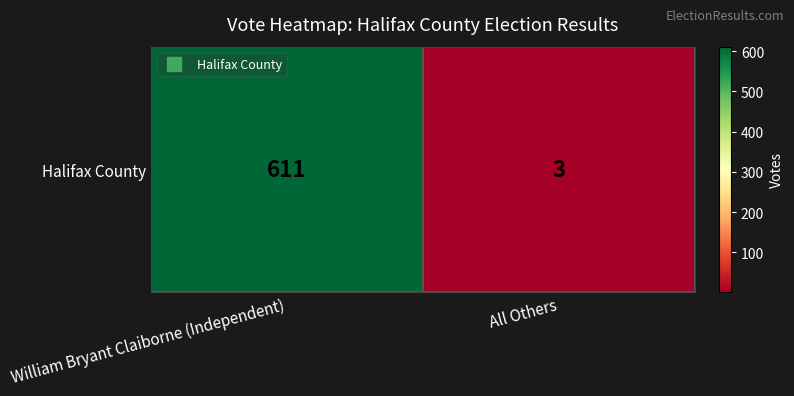

The value at William Bryant Claiborne (Independent) is 858. True or false?

False